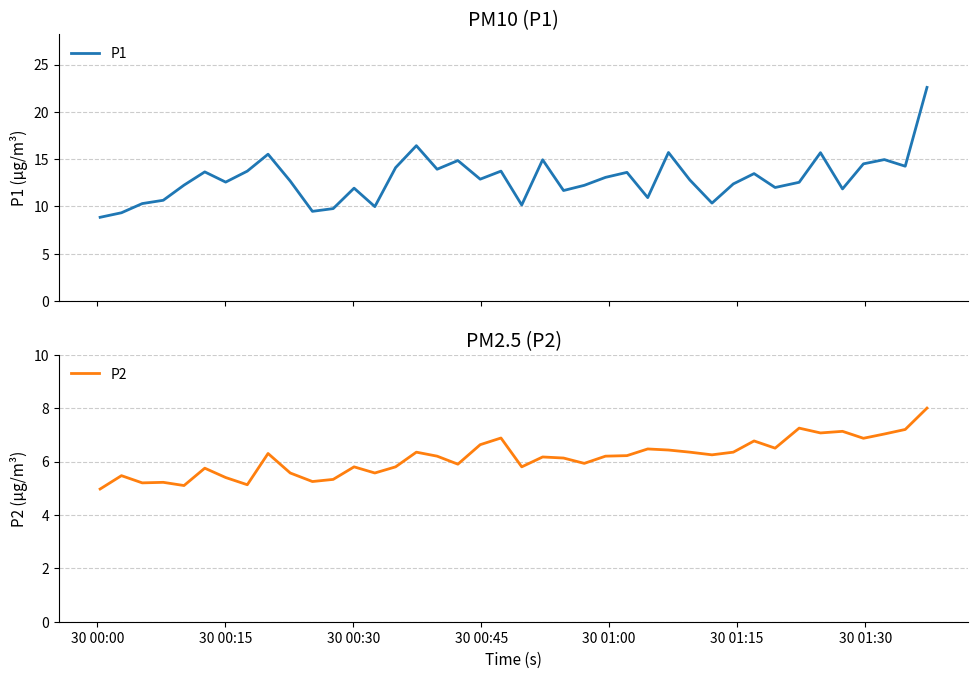

Which series has the largest total across all categories?

P1